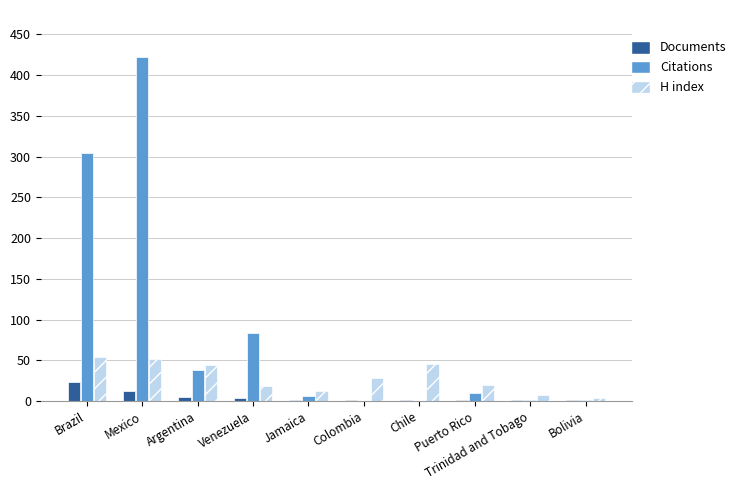

Where is H index nearest to the value 29?

Colombia